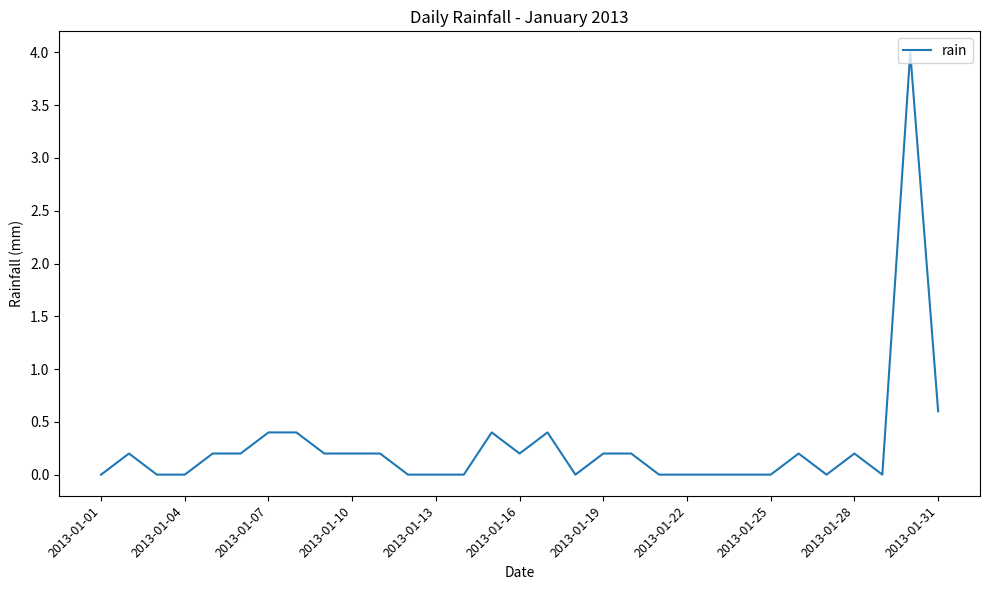

What is the maximum value shown in the chart?

4.0